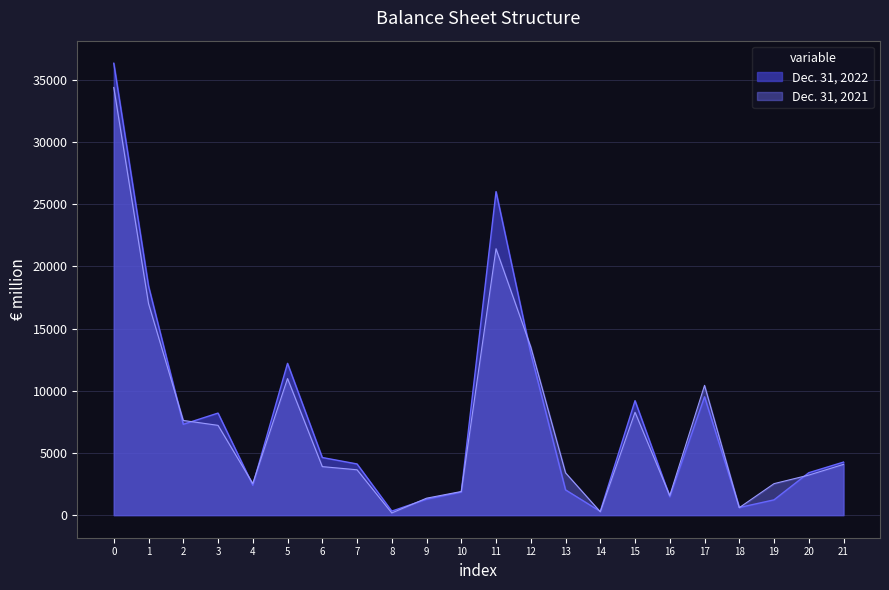

The value of Dec. 31, 2021 at 2 is 2988. True or false?

False